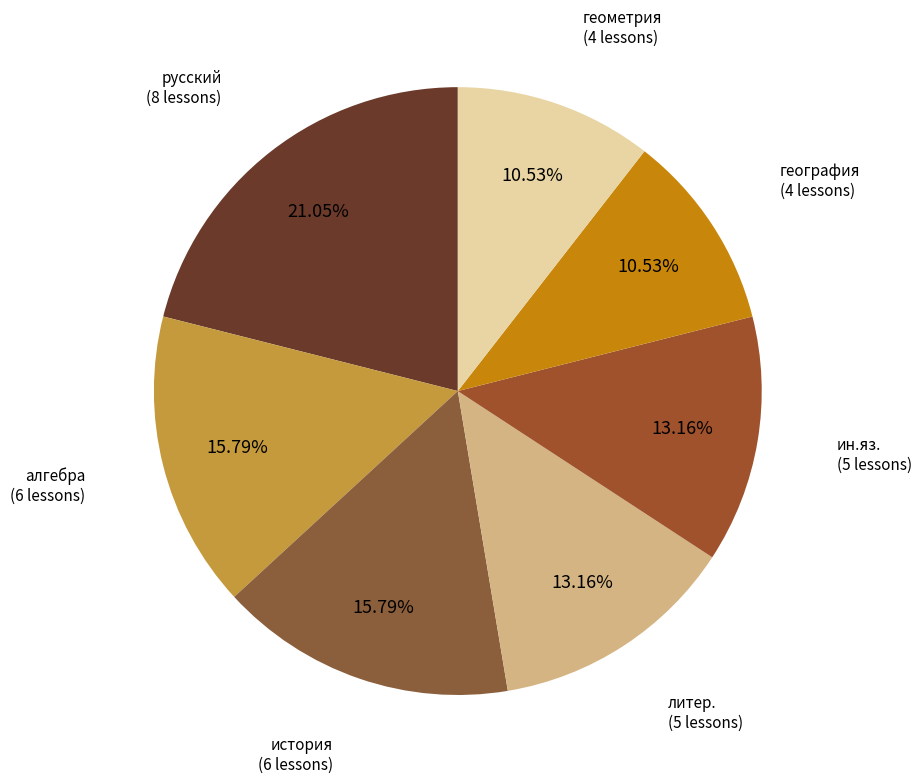

Do русский and история together represent more than half of the pie?

No